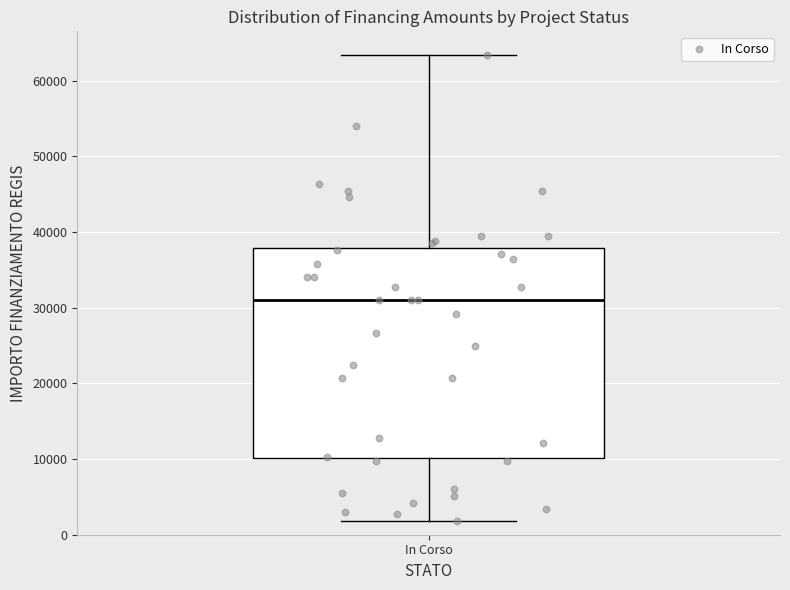

Read this box plot against the y-axis: the position of the median line, the range covered by the box, and the ends of both whiskers. The values are not printed on the chart, so give them approximately, as read against the axis.

median 31000, box 10000 to 38000, whiskers 2000 to 63000